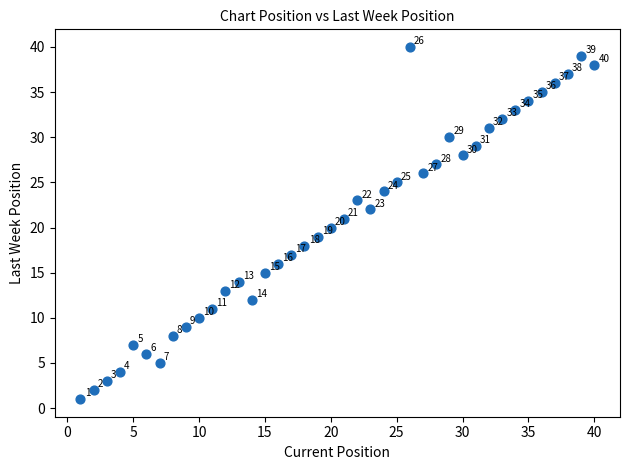

What Y value in the scatter plot is closest to 20?

20